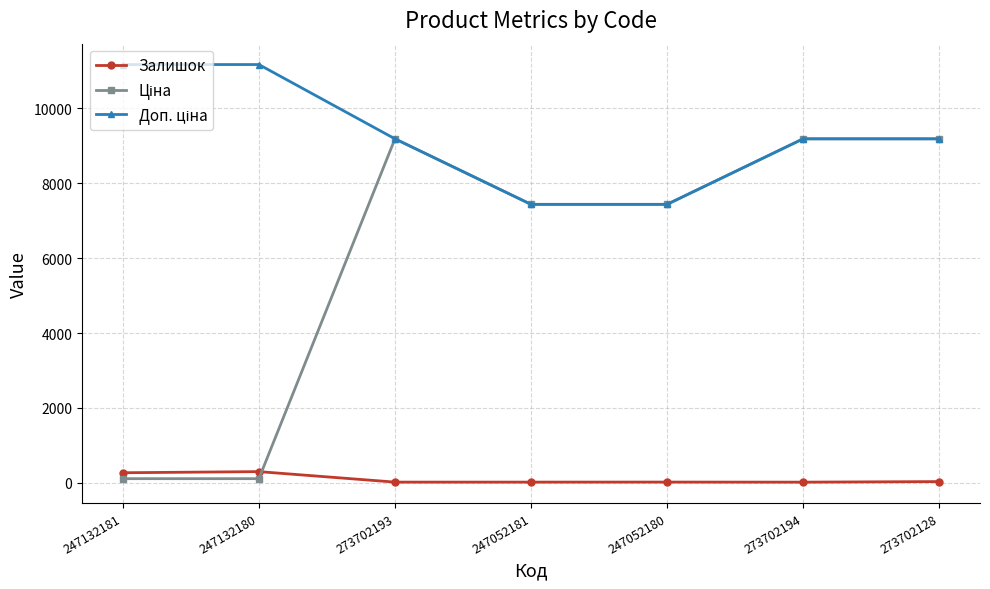

True or false: Залишок has a value of 34.0 at 273702128.

True